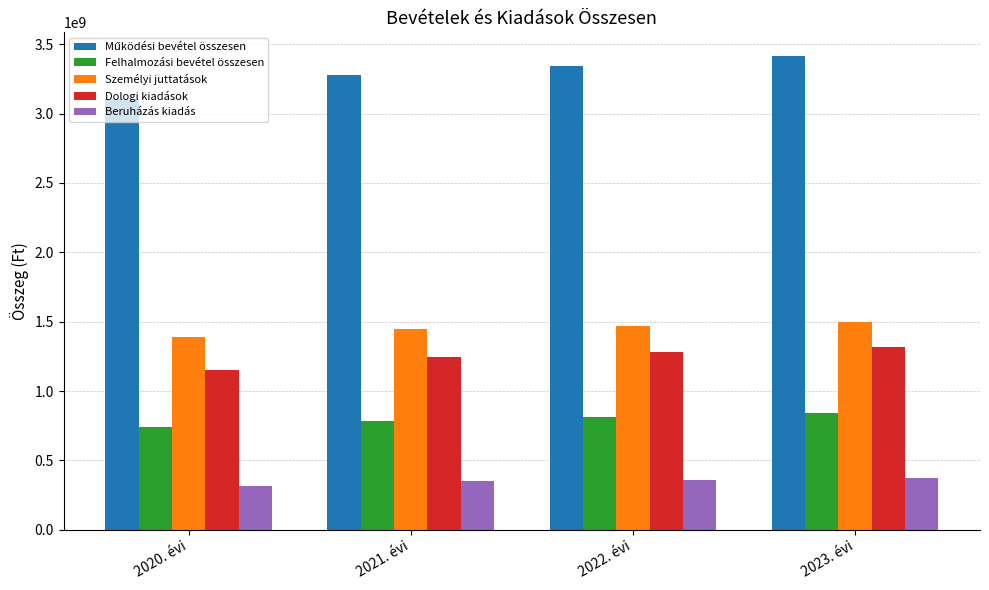

What is the spread (max minus min) of values at 2020. évi?

2791477850